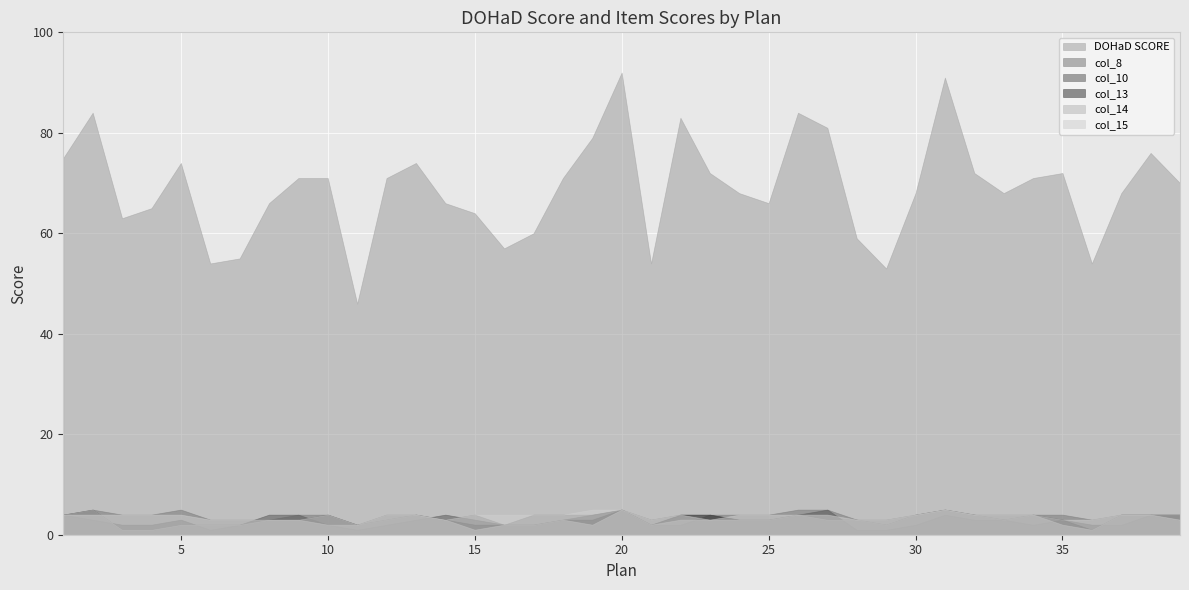

Which category has the highest value across all series?

20